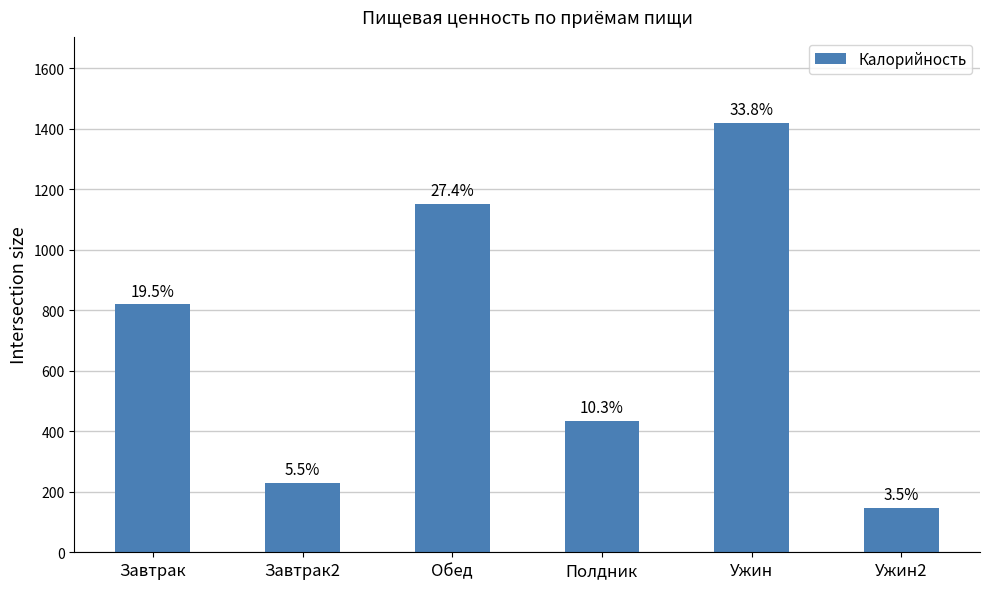

Reading left to right, extract all data points from this chart.

820	230	1152	434	1420	147